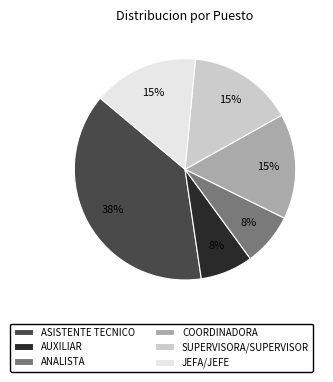

True or false: ANALISTA accounts for 8% of the total.

True